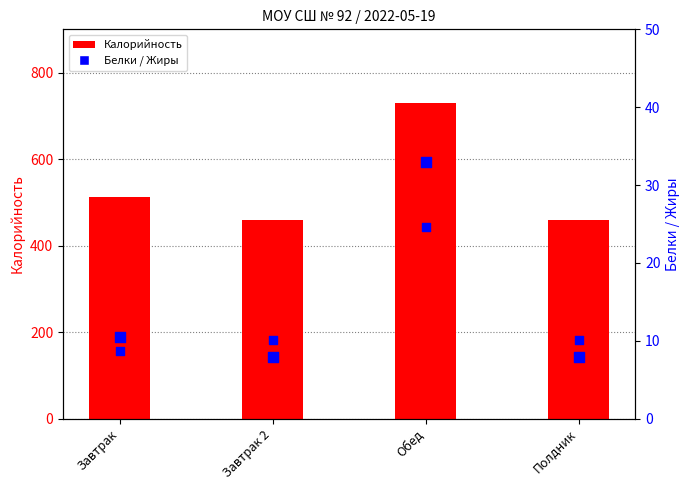

Which series has the widest spread of Y values?

Калорийность